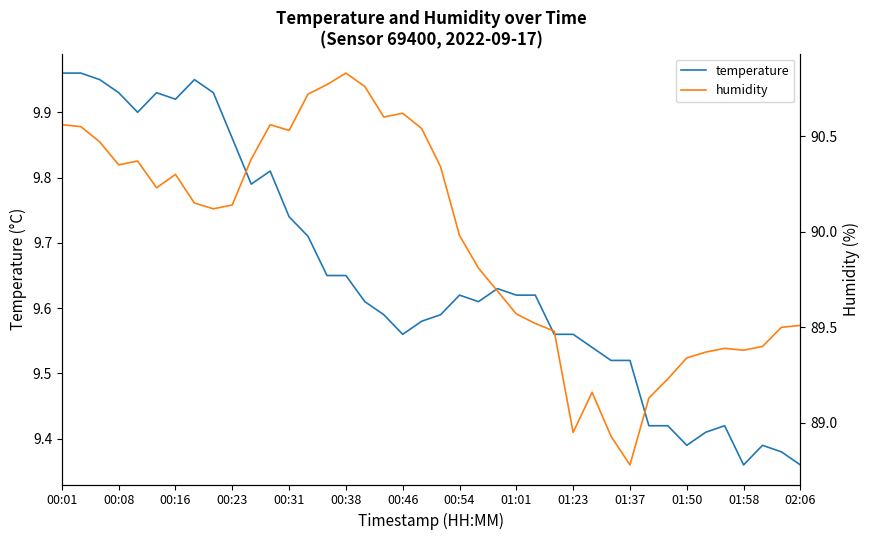

How many values in the humidity series exceed 90?

21